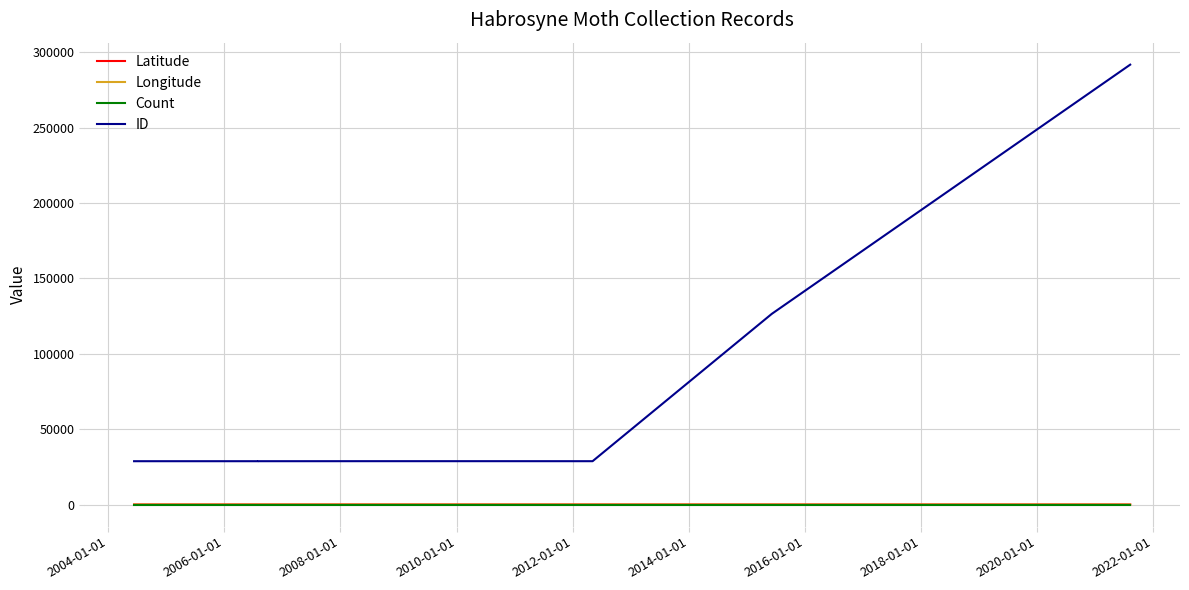

Does the chart display data point markers on the line(s)?

No